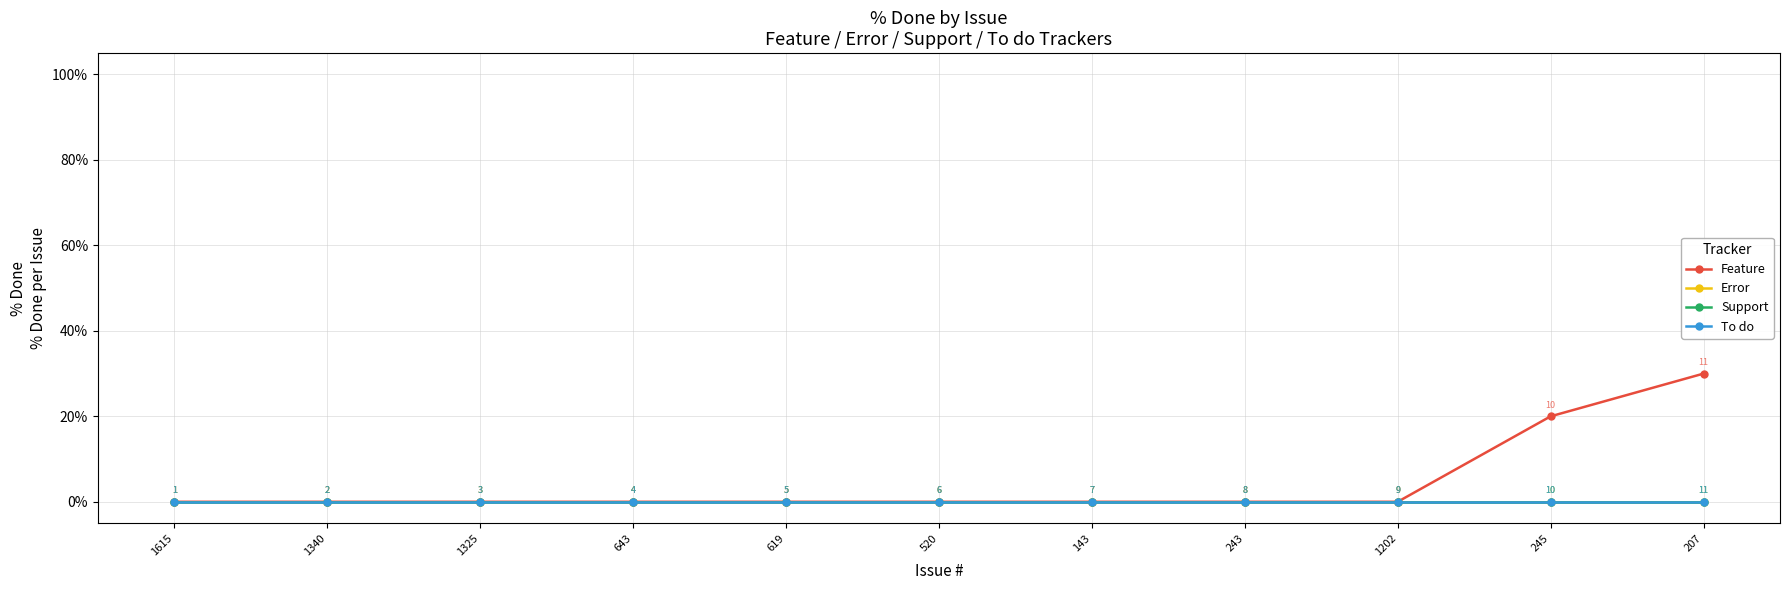

Between 245 and 643, which is larger?

245